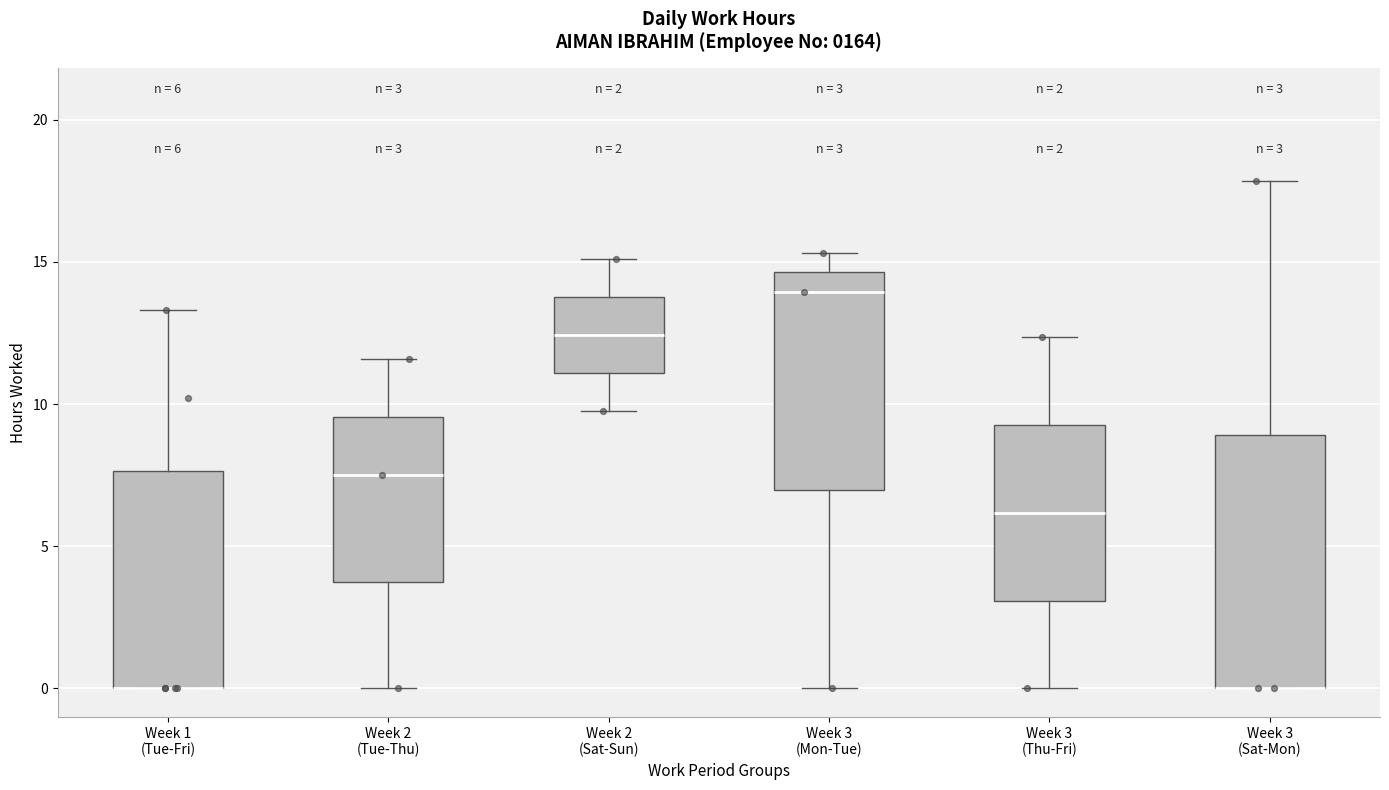

Which box is the tallest, from its lower edge to its upper edge?

Week 3 (Sat-Mon)